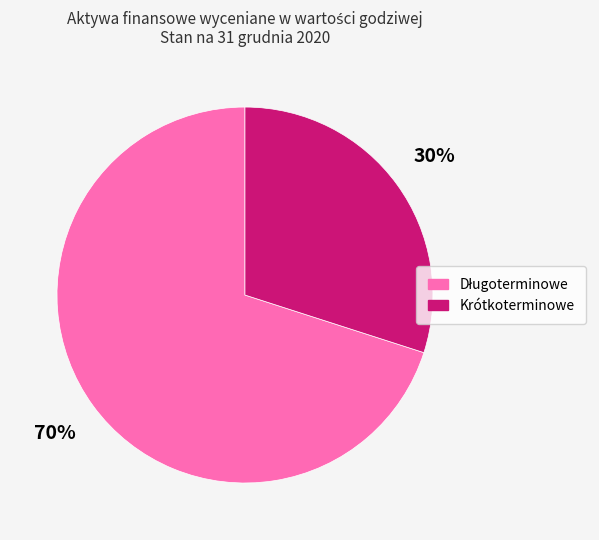

What percentage is the Krótkoterminowe slice, to the nearest percent?

30%